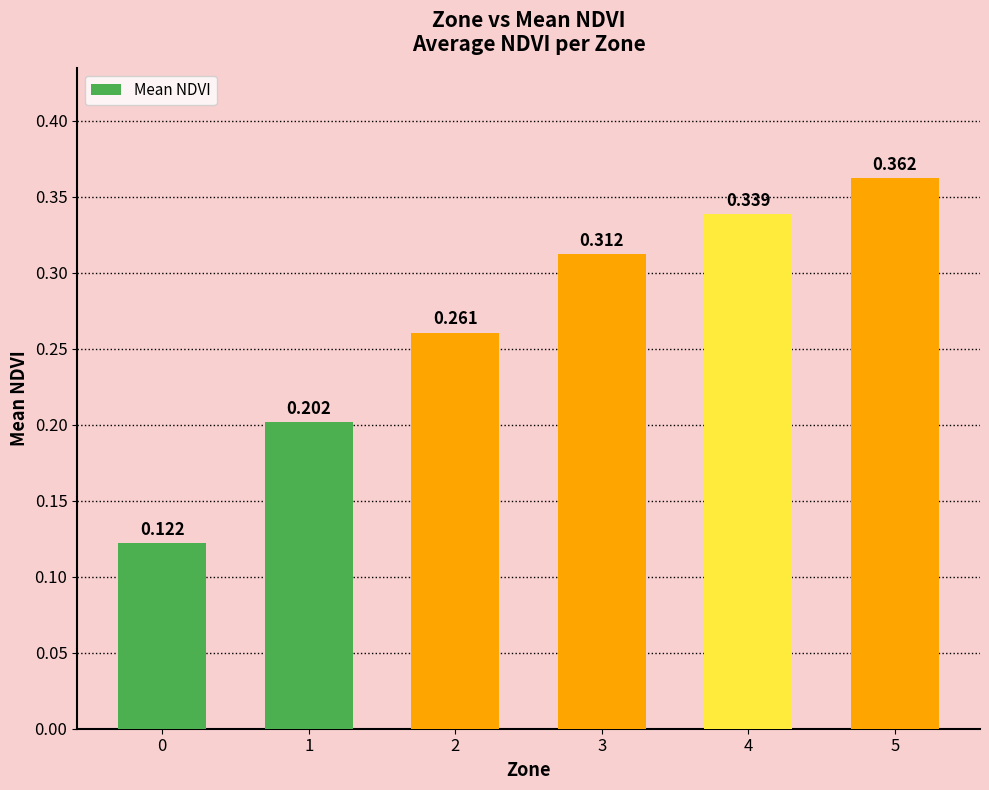

What is the value of the 4th bar from the left?

0.3